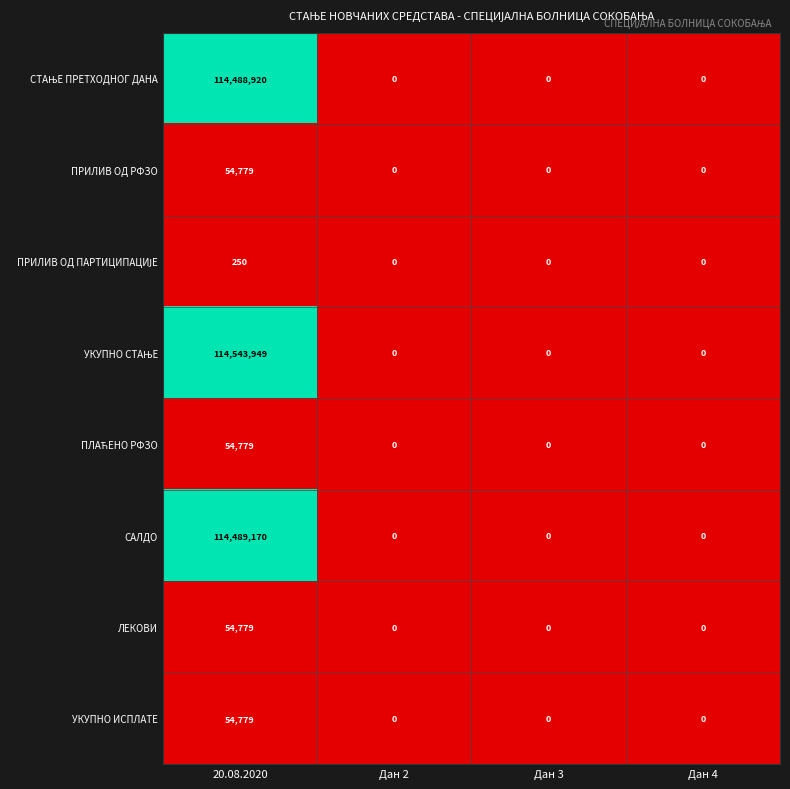

The САЛДО series shows 114489170 at 20.08.2020. True or false?

True